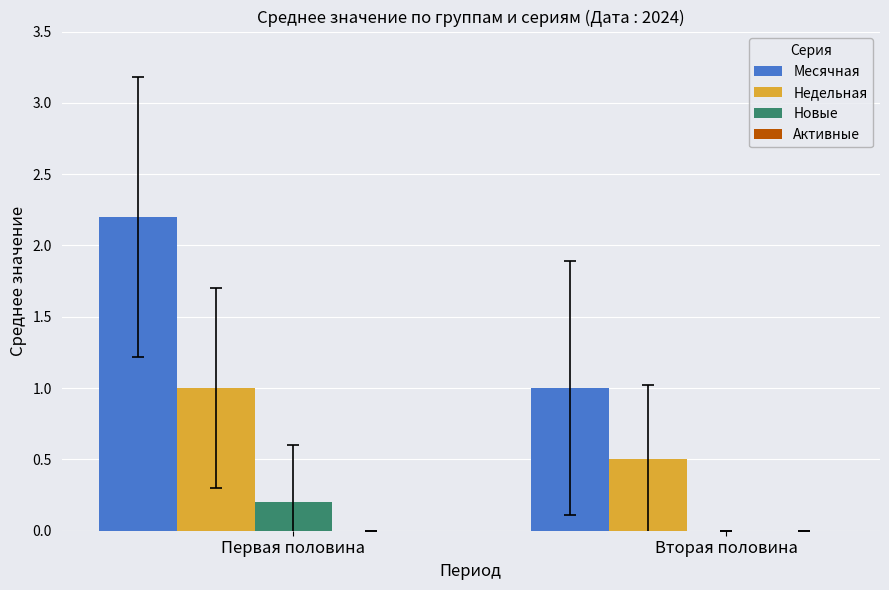

How many groups of bars are there?

2